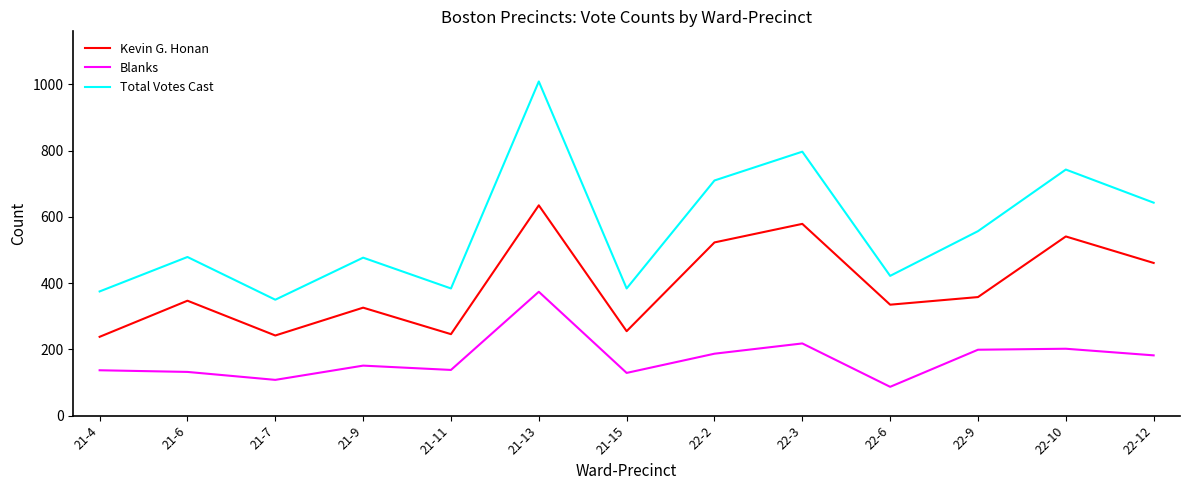

At which category does the chart reach its peak across all series?

21-13